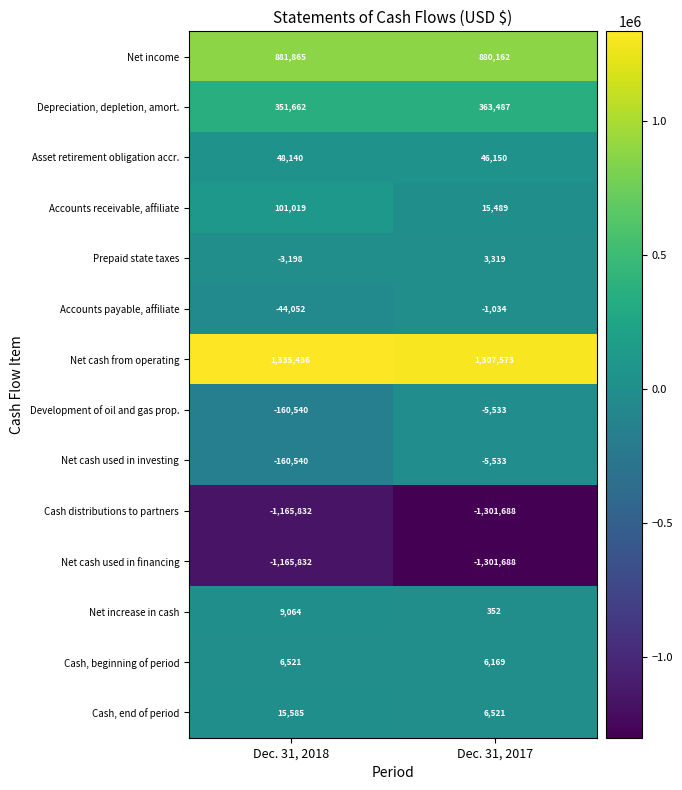

Reading left to right, extract all data points from this chart.

Net income: Dec. 31, 2018=881865	Dec. 31, 2017=880162
Depreciation, depletion, amort.: Dec. 31, 2018=351662	Dec. 31, 2017=363487
Asset retirement obligation accr.: Dec. 31, 2018=48140	Dec. 31, 2017=46150
Accounts receivable, affiliate: Dec. 31, 2018=101019	Dec. 31, 2017=15489
Prepaid state taxes: Dec. 31, 2018=-3198	Dec. 31, 2017=3319
Accounts payable, affiliate: Dec. 31, 2018=-44052	Dec. 31, 2017=-1034
Net cash from operating: Dec. 31, 2018=1335436	Dec. 31, 2017=1307573
Development of oil and gas prop.: Dec. 31, 2018=-160540	Dec. 31, 2017=-5533
Net cash used in investing: Dec. 31, 2018=-160540	Dec. 31, 2017=-5533
Cash distributions to partners: Dec. 31, 2018=-1165832	Dec. 31, 2017=-1301688
Net cash used in financing: Dec. 31, 2018=-1165832	Dec. 31, 2017=-1301688
Net increase in cash: Dec. 31, 2018=9064	Dec. 31, 2017=352
Cash, beginning of period: Dec. 31, 2018=6521	Dec. 31, 2017=6169
Cash, end of period: Dec. 31, 2018=15585	Dec. 31, 2017=6521